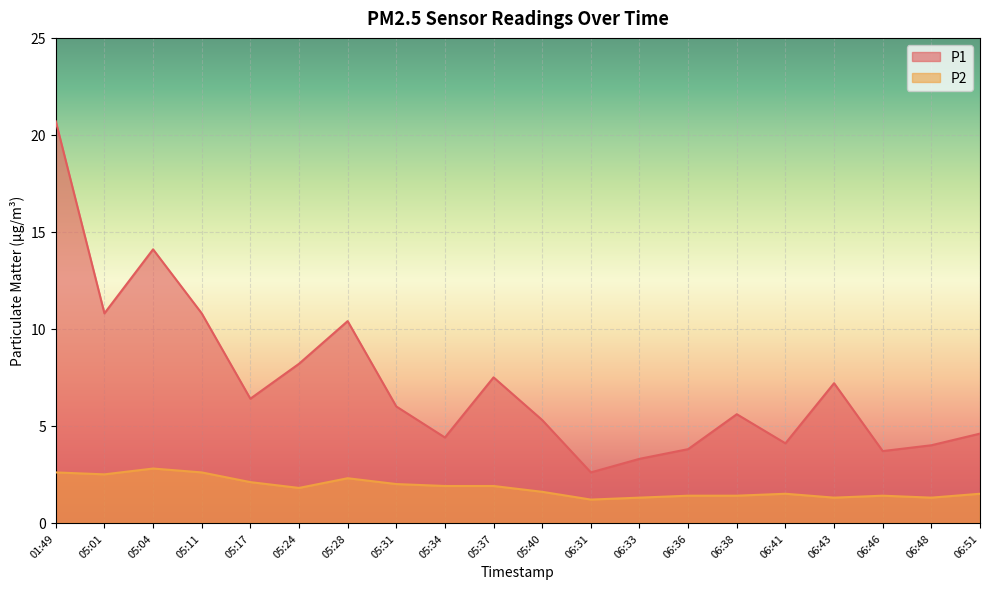

True or false: P2 and P1 cross at least once.

False